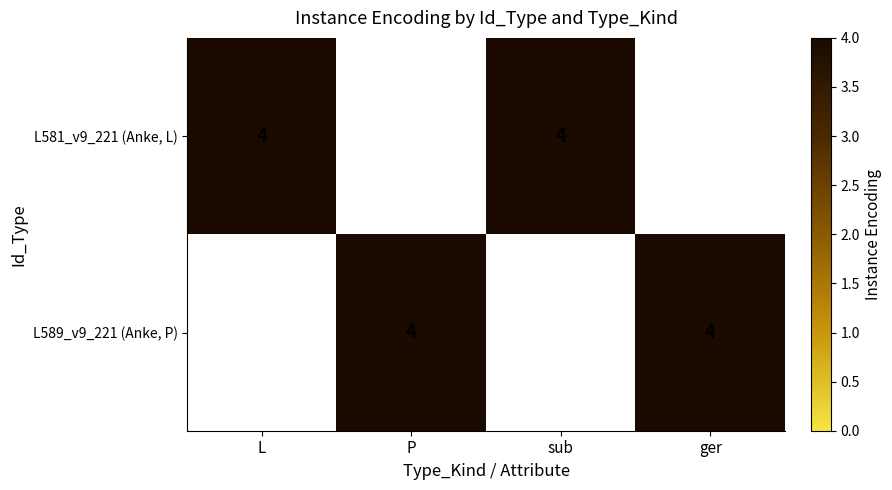

What is the sum of all L values?

4